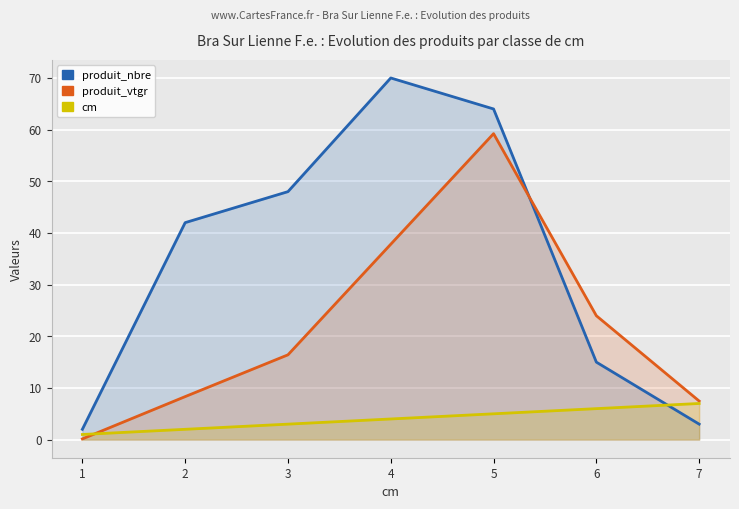

At which category is the sum across all series the highest?

5